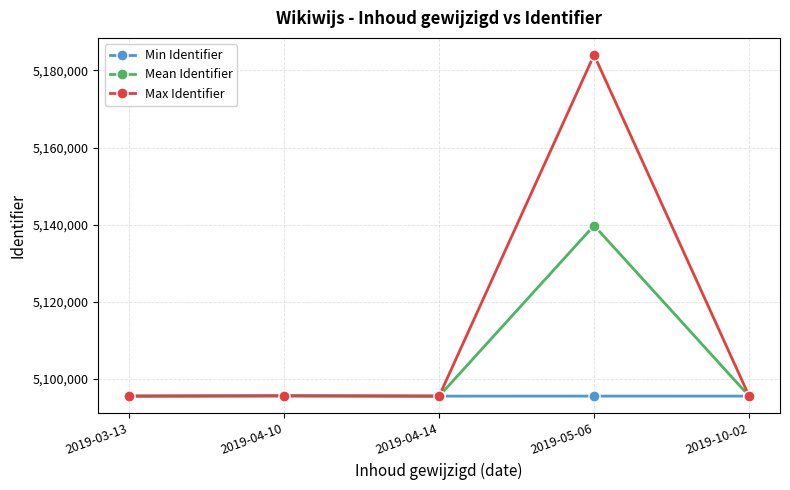

What is the sum of all Max Identifier values?

25566410